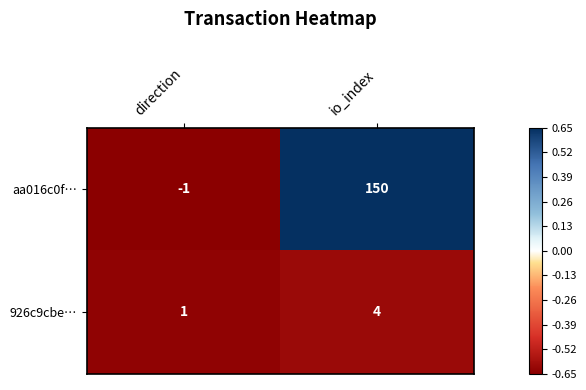

Reading left to right, extract all data points from this chart.

aa016c0f…: direction=-1	io_index=150
926c9cbe…: direction=1	io_index=4